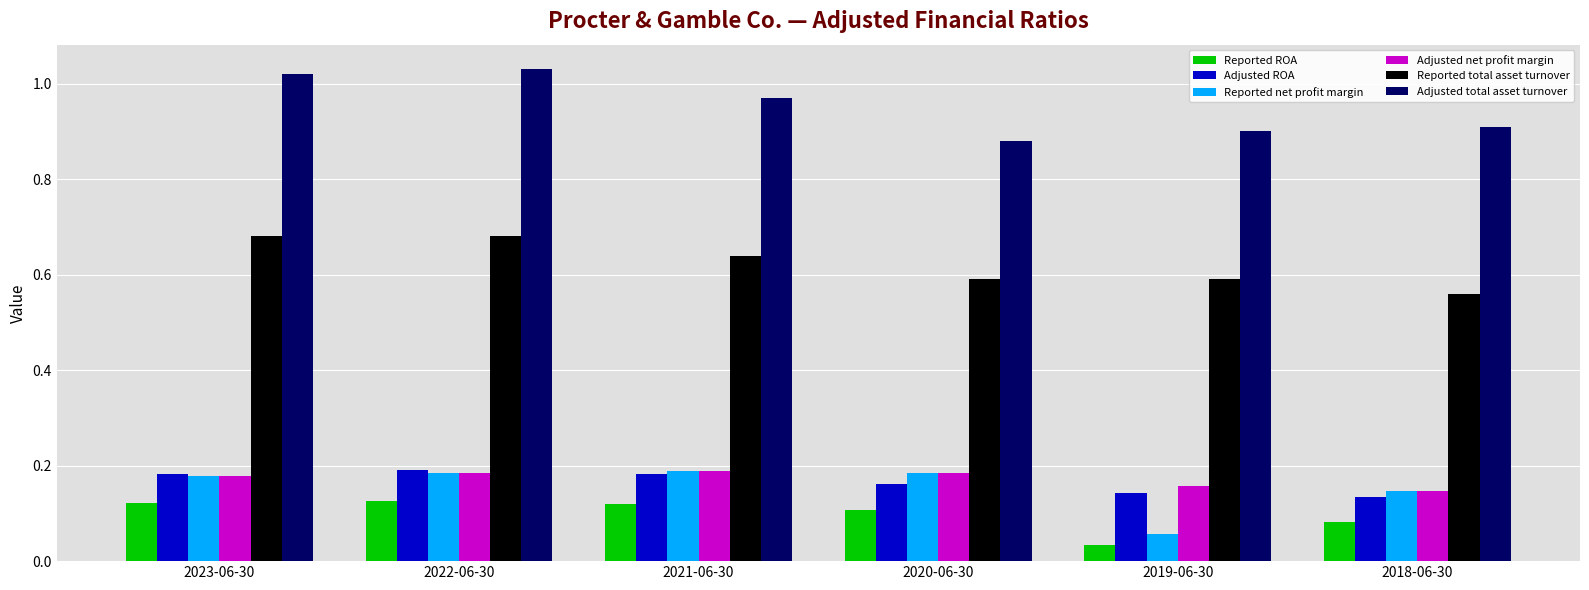

True or false: Reported net profit margin has a value of 0.0 at 2018-06-30.

False